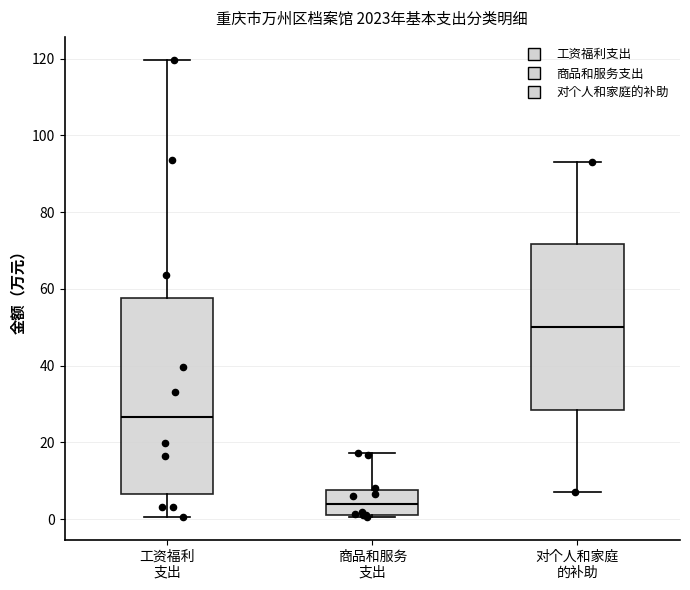

Which box's median line is the highest?

对个人和家庭 的补助